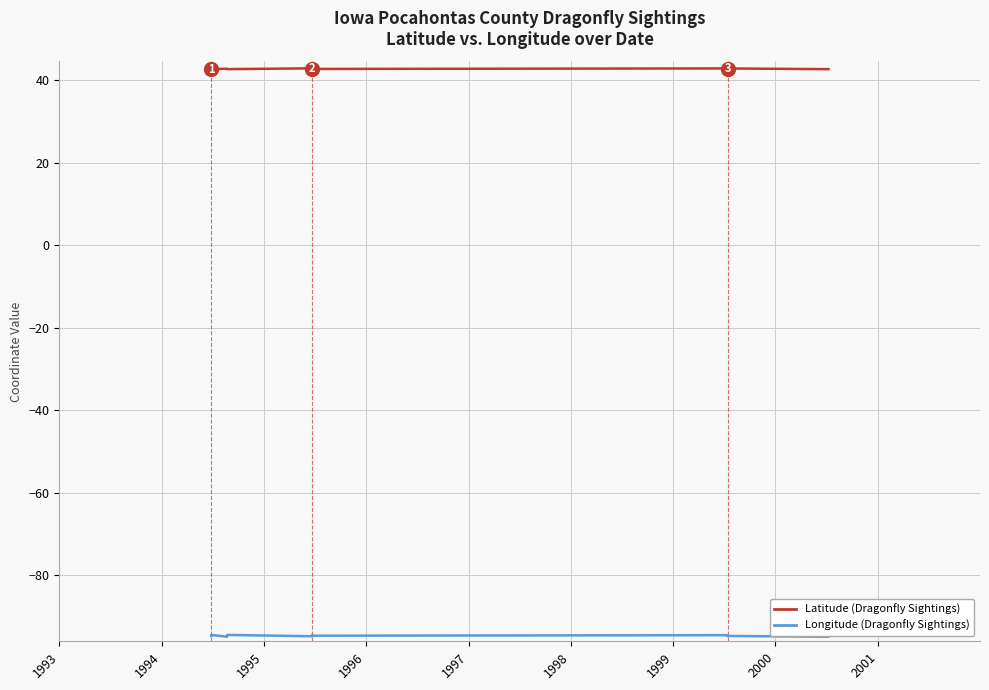

True or false: Longitude and Latitude cross at least once.

False